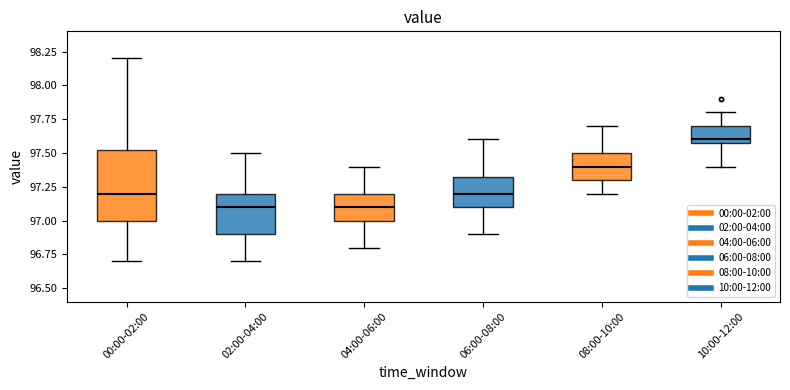

Reading left to right, transcribe this box plot: for each box, give where its median line is, the range the box spans, and where its two whiskers end, as read against the y-axis. The values are not printed on the chart, so give them approximately, as read against the axis.

00:00-02:00: median 97.20, box 97.00 to 97.55, whiskers 96.70 to 98.20
02:00-04:00: median 97.10, box 96.90 to 97.20, whiskers 96.70 to 97.50
04:00-06:00: median 97.10, box 97.00 to 97.20, whiskers 96.80 to 97.40
06:00-08:00: median 97.20, box 97.10 to 97.35, whiskers 96.90 to 97.60
08:00-10:00: median 97.40, box 97.30 to 97.50, whiskers 97.20 to 97.70
10:00-12:00: median 97.60 (just above the box's lower edge), box 97.60 to 97.70, whiskers 97.40 to 97.80